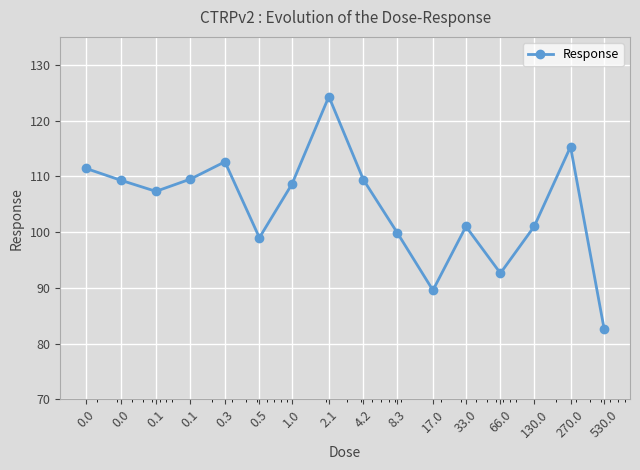

What is the maximum value shown in the chart?

124.3